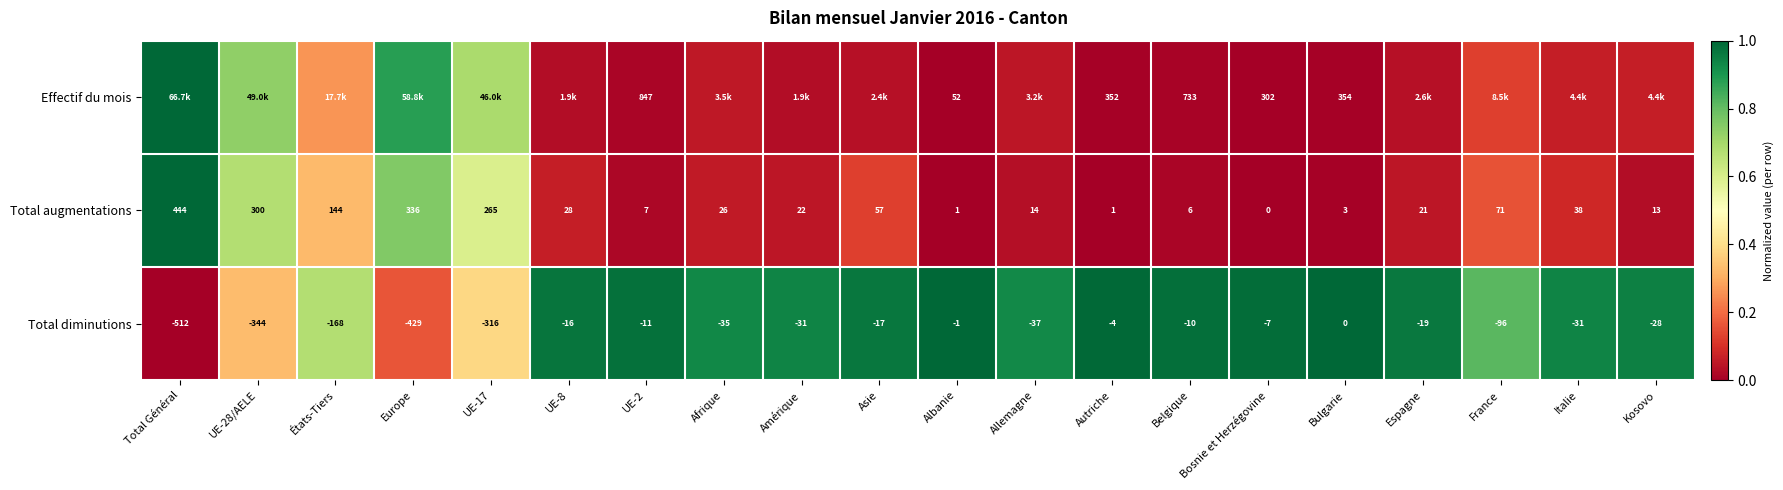

Is the value of Total augmentations at Allemagne greater than the value of Total diminutions at Italie?

Yes